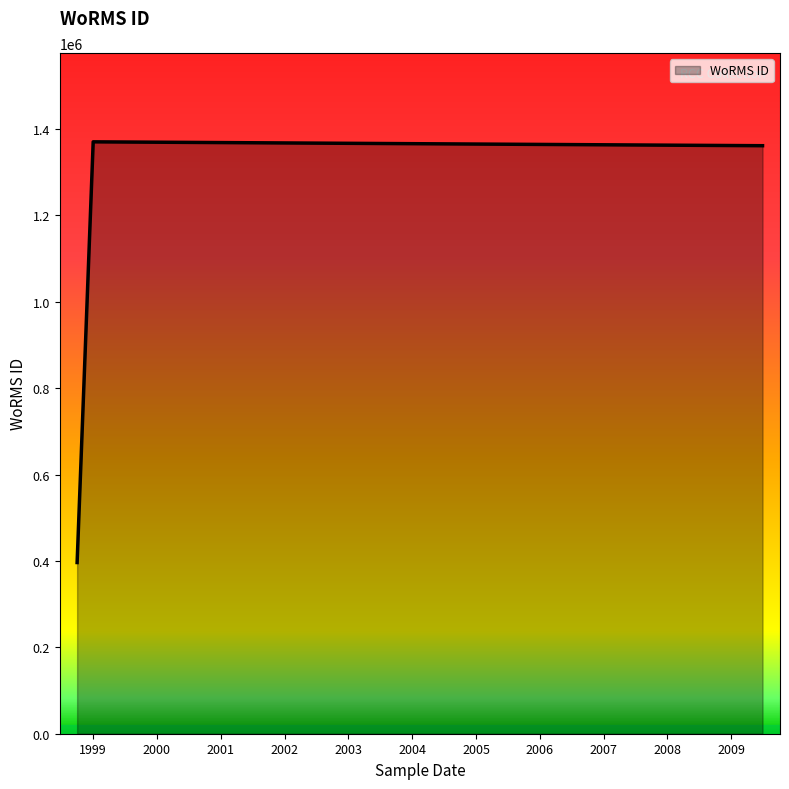

What is the average value?

1042513